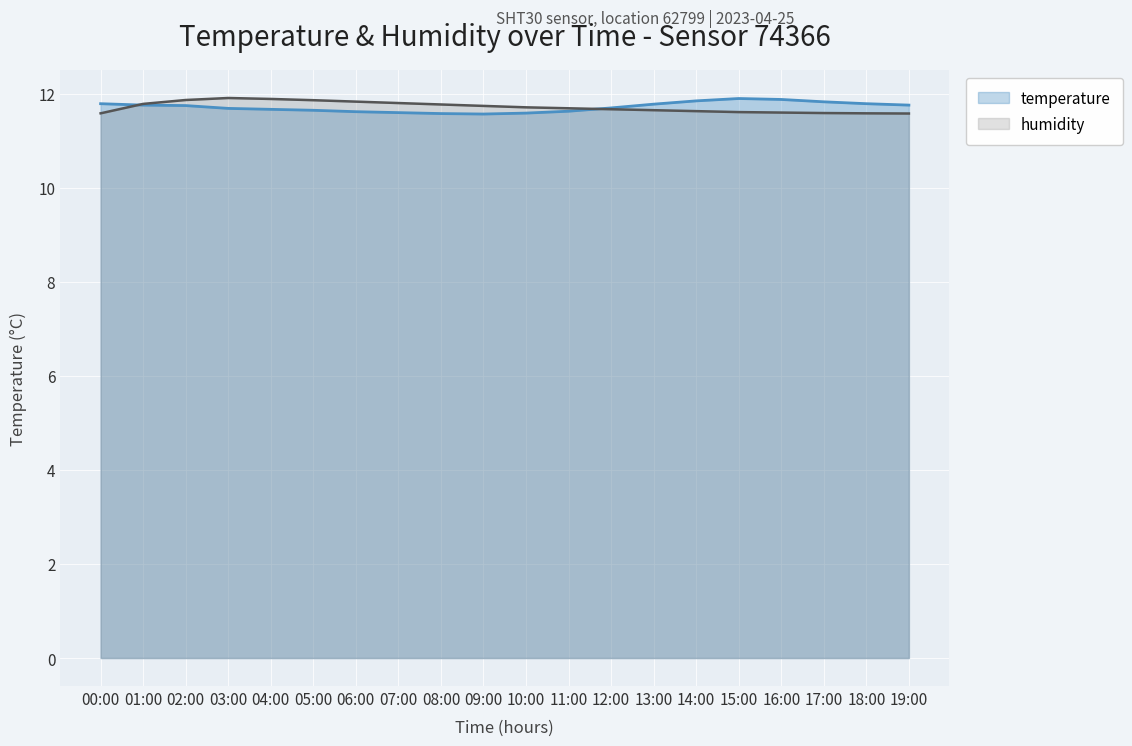

Count the number of categories in the chart.

20